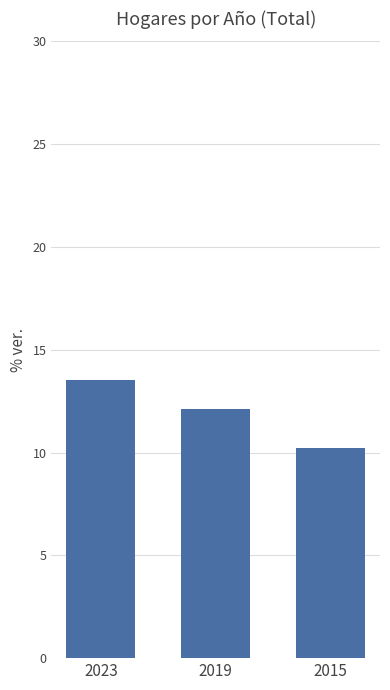

Reading left to right, extract all data points from this chart.

2023=13.5	2019=12.1	2015=10.2